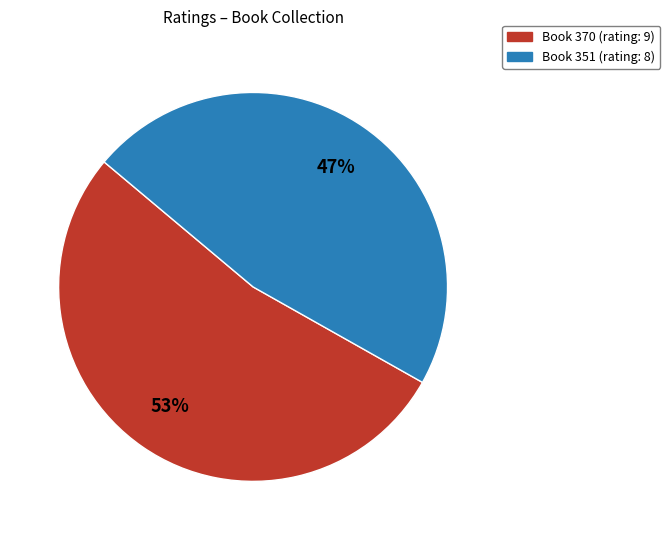

Is there a majority slice in this chart?

Yes